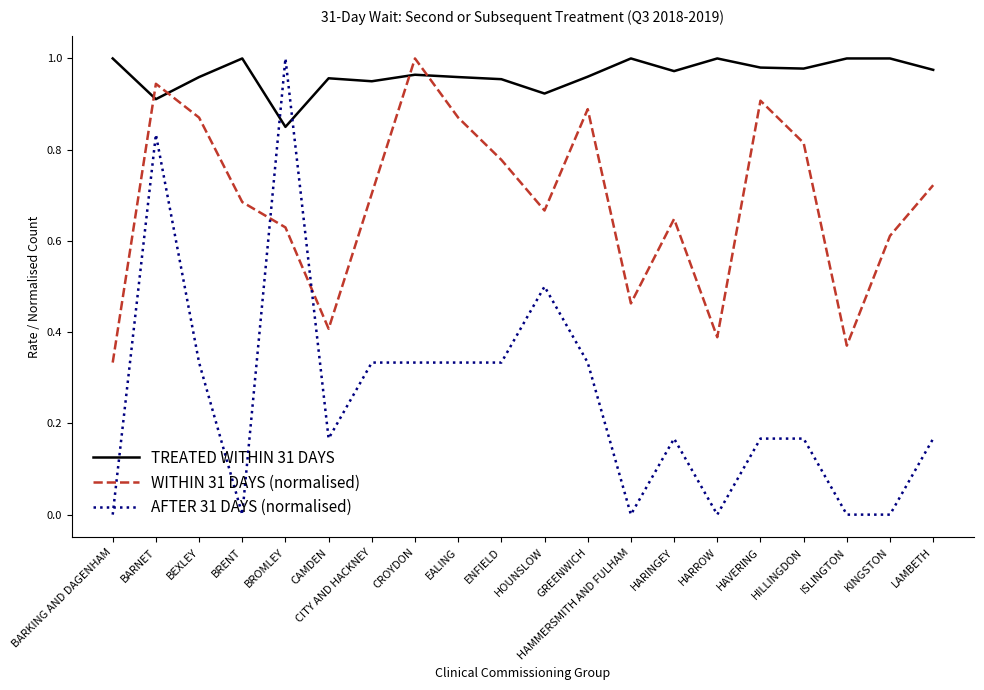

At which category is the sum across all series the highest?

BARNET